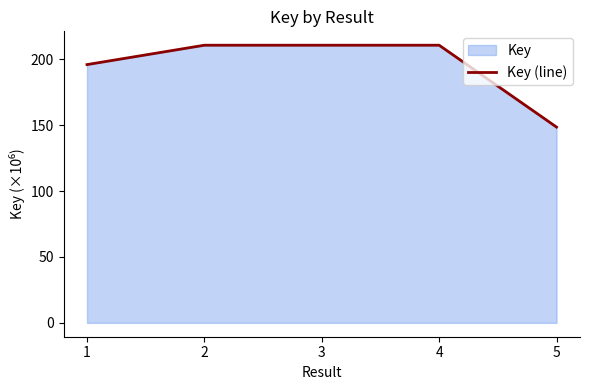

Rank the categories by value from lowest to highest.

5, 1, 3, 4, 2